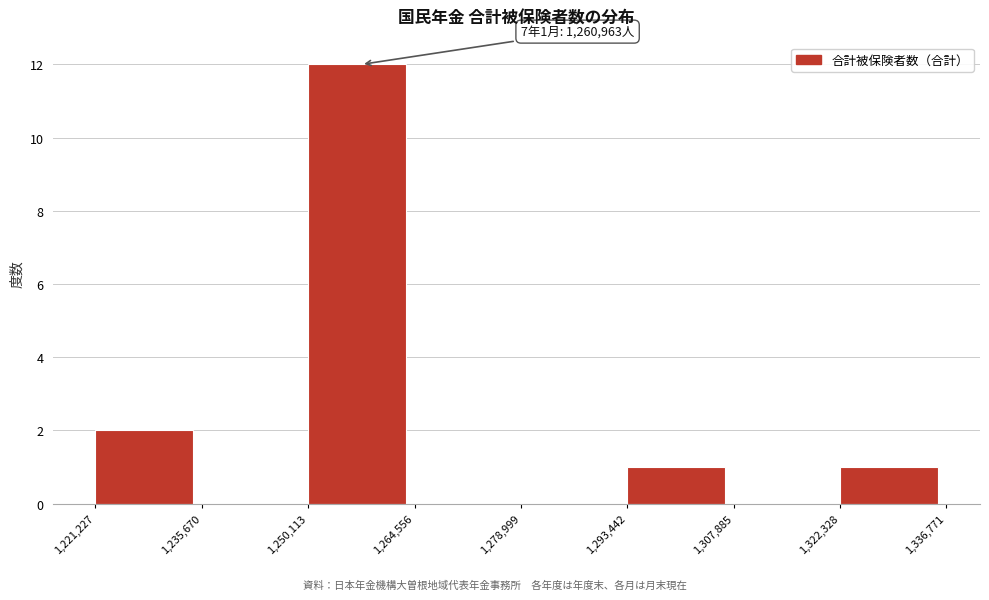

Over which range of the x-axis is the bar tallest?

1,250,113 to 1,264,556